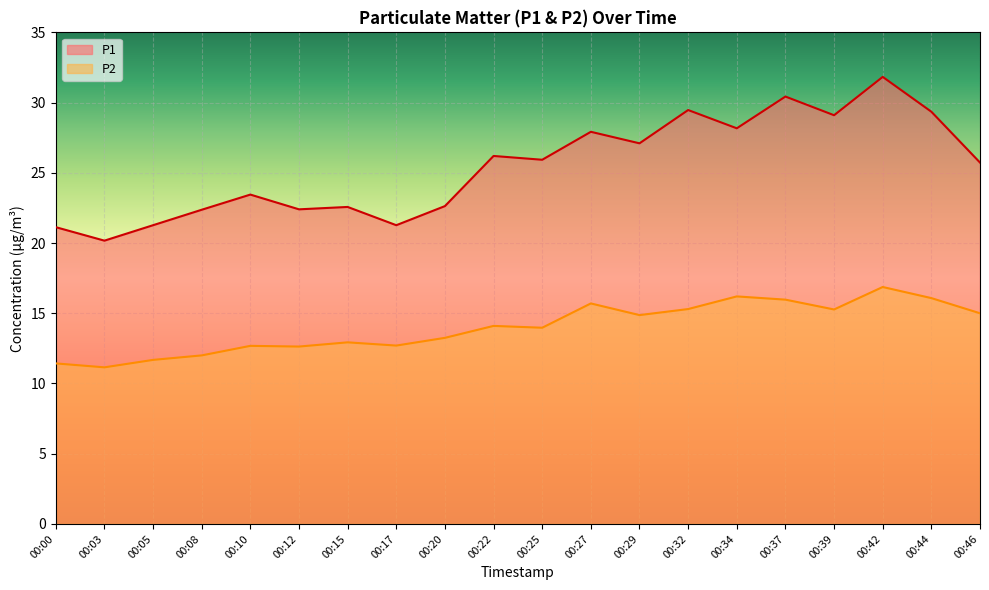

How many interior local valleys does the P2 series have?

6